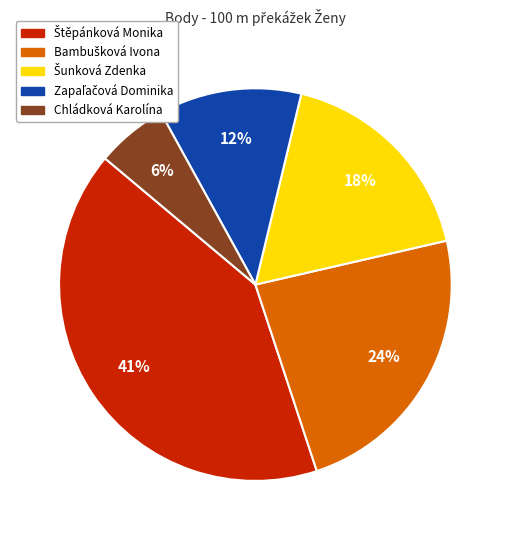

How many slices are in this pie chart?

5